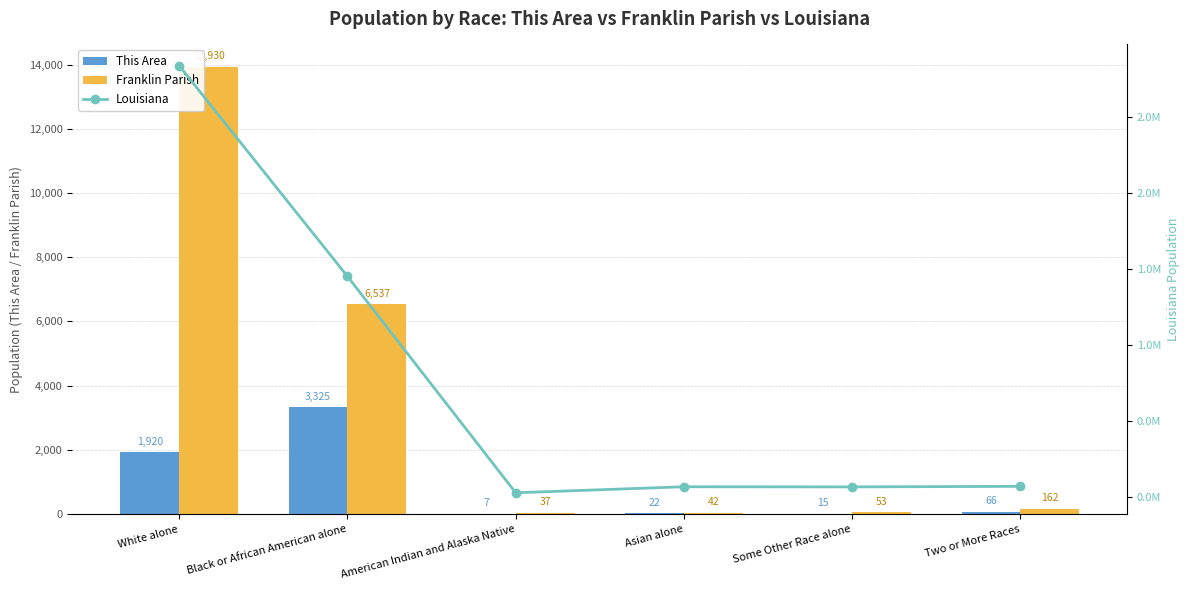

What is the sum of all This Area values?

5355